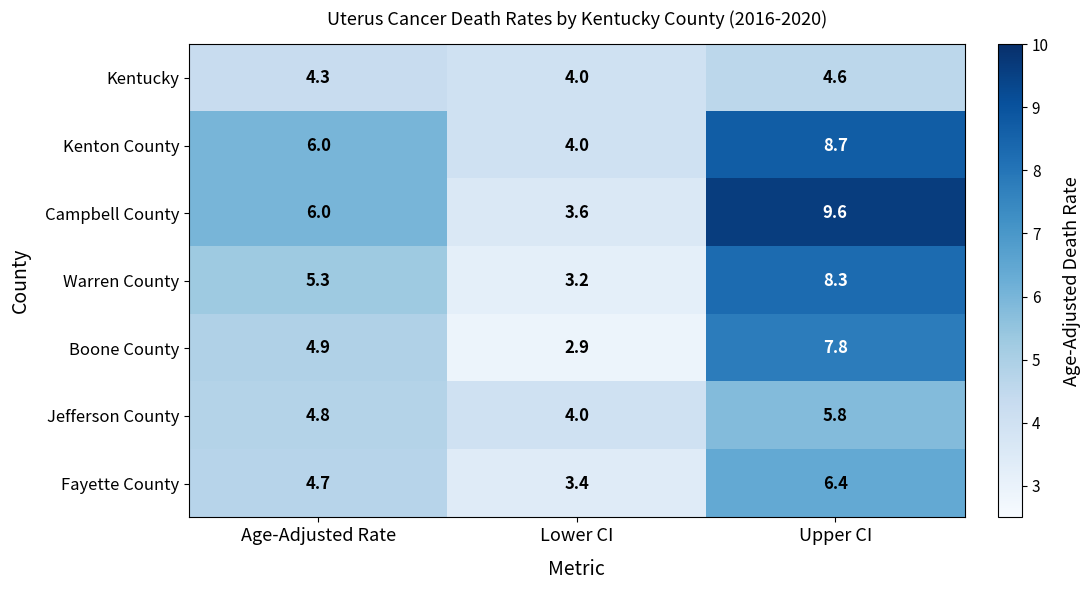

Rank the series by their maximum value, from lowest to highest.

Kentucky, Jefferson County, Fayette County, Boone County, Warren County, Kenton County, Campbell County